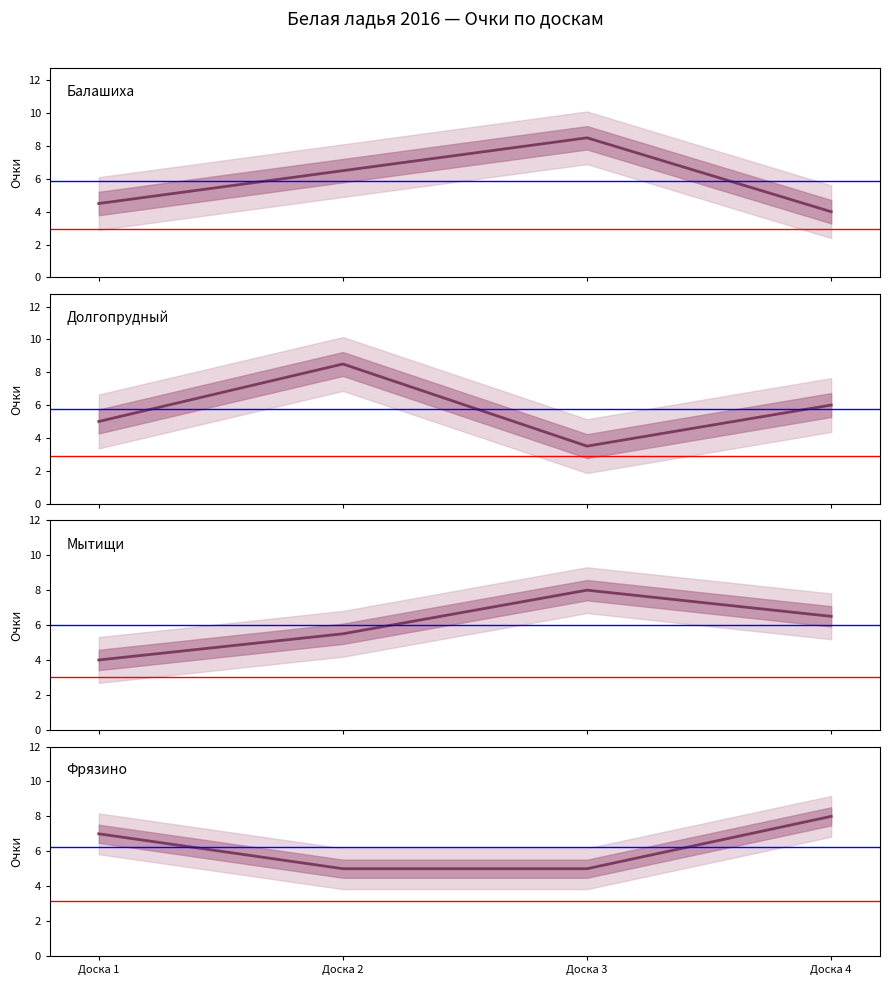

What value does the Балашиха series have at Доска 4?

4.0